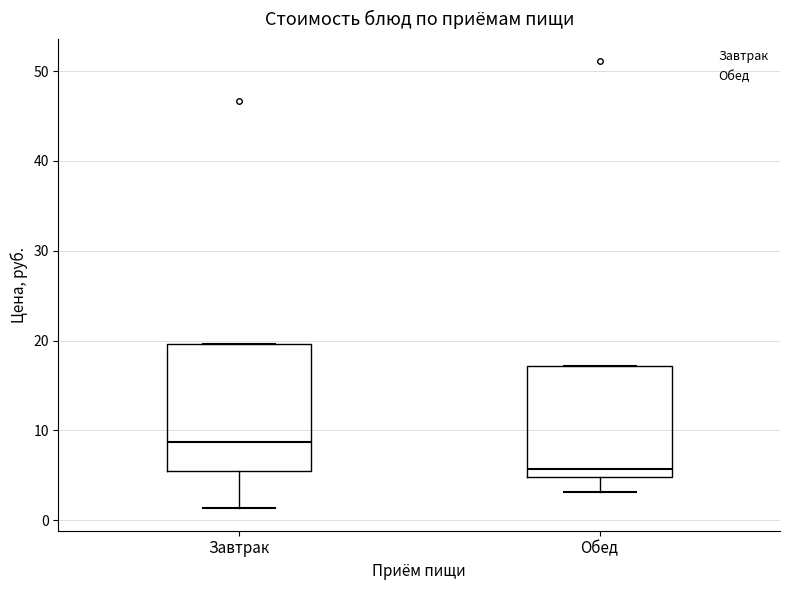

Reading left to right, transcribe this box plot: for each box, give where its median line is, the range the box spans, and where its two whiskers end, as read against the y-axis. The values are not printed on the chart, so give them approximately, as read against the axis.

Завтрак: median 9, box 5 to 20, whiskers 1 to 20
Обед: median 6, box 5 to 17, whiskers 3 to 17